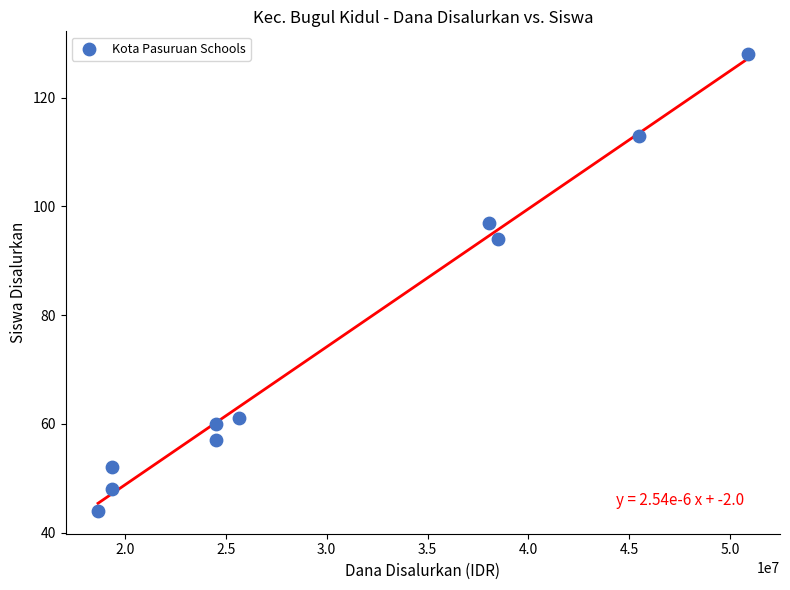

What Y value in the scatter plot is closest to 86?

94